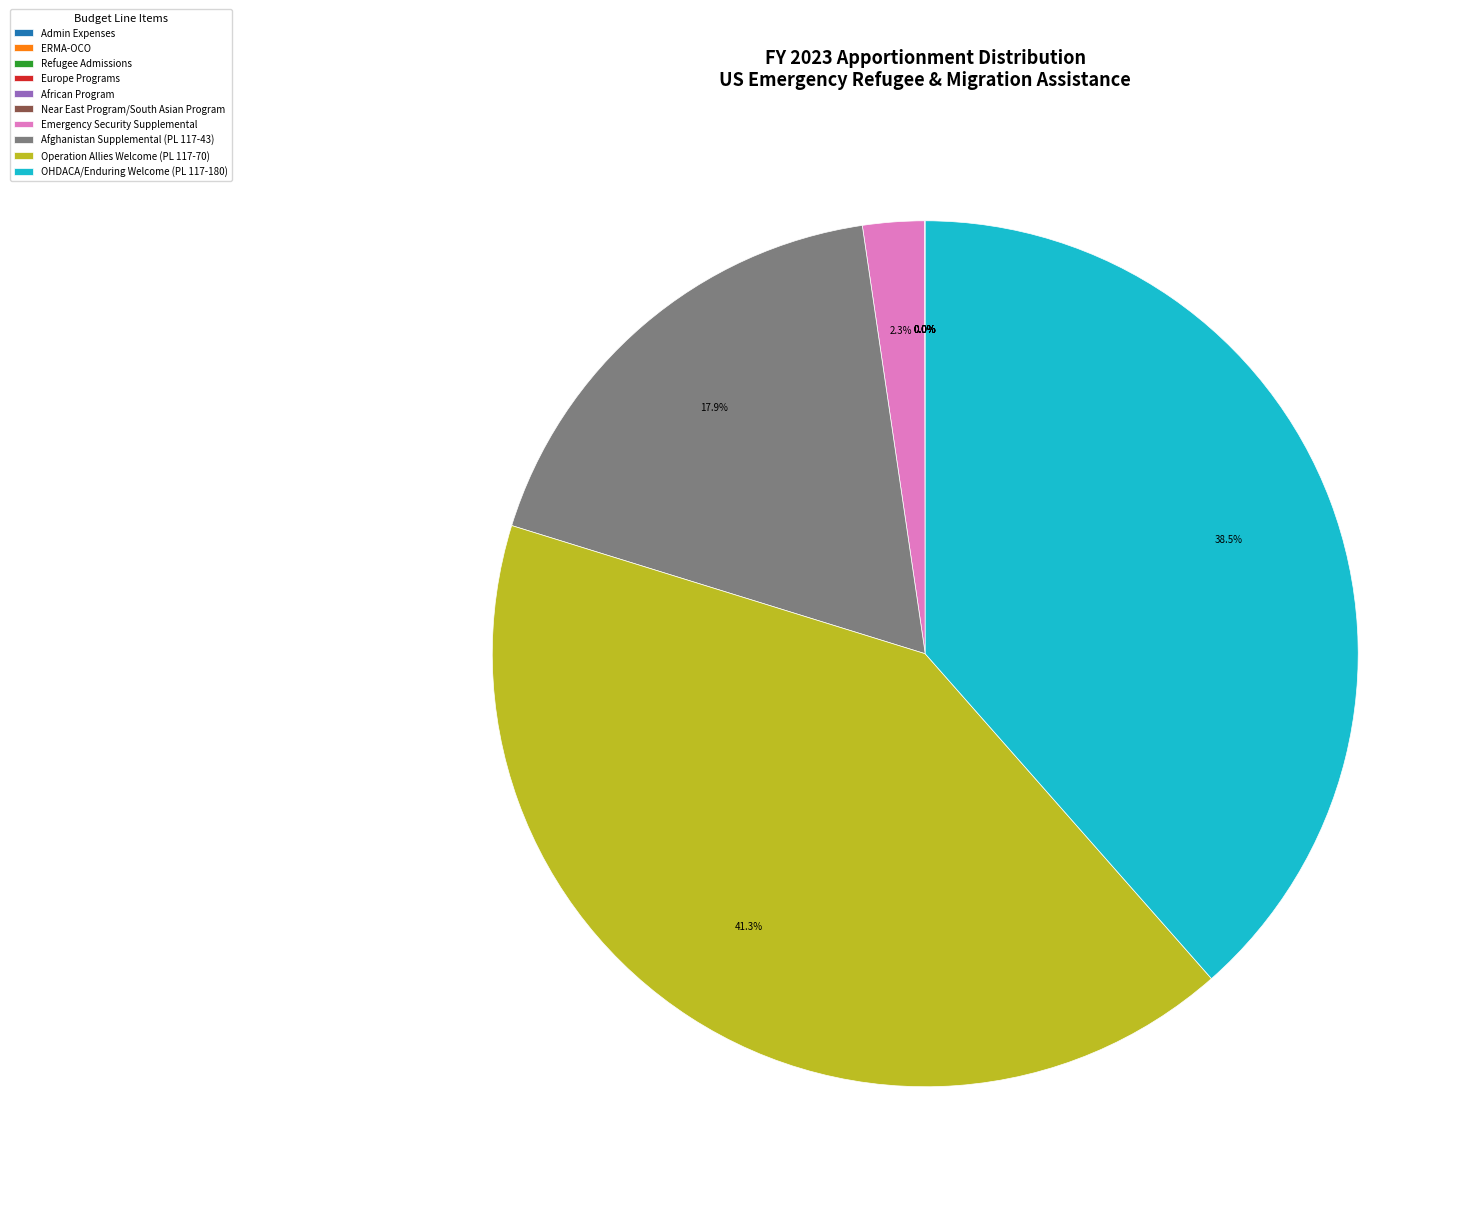

Which has a higher value, Afghanistan Supplemental (PL 117-43) or Emergency Security Supplemental?

Afghanistan Supplemental (PL 117-43)